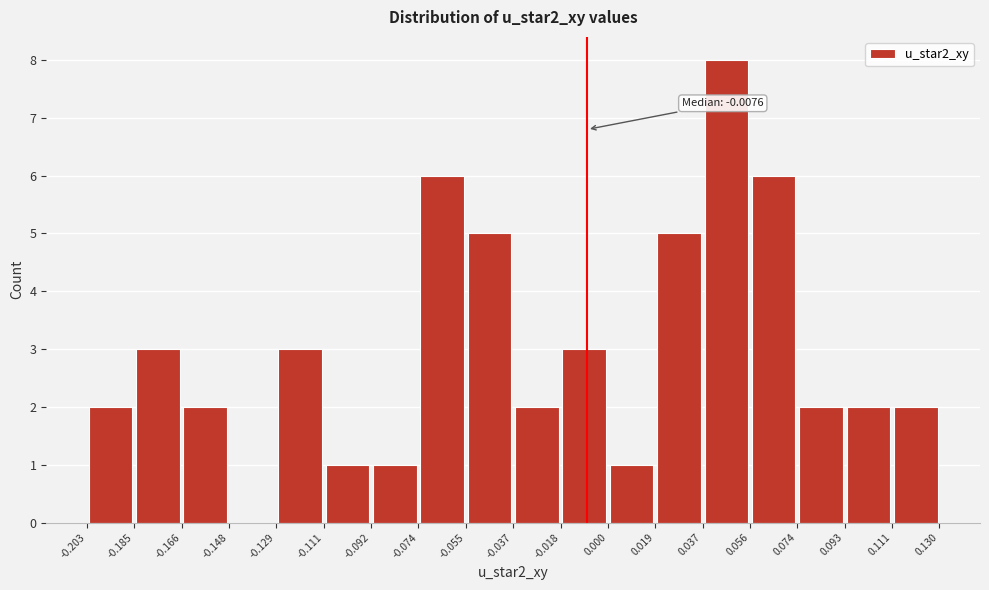

Over which range of the x-axis is the bar tallest?

0.037 to 0.056